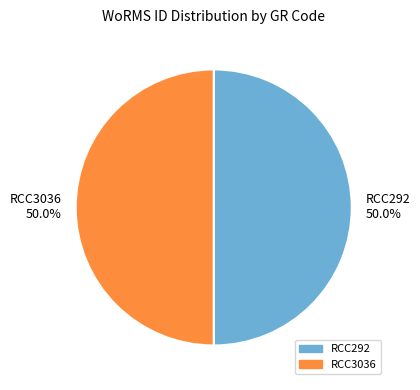

Approximately how many times larger is the value at RCC292 compared to RCC3036?

1.0